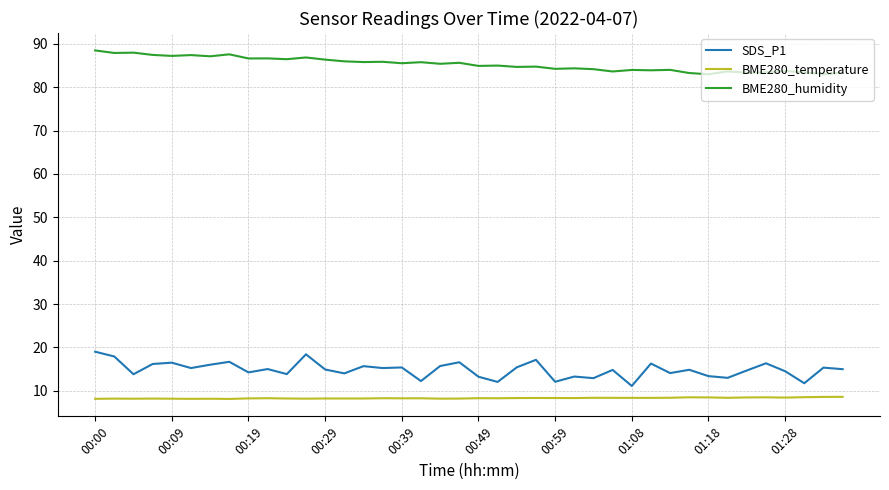

List the series in order of their peak value, lowest first.

BME280_temperature, SDS_P1, BME280_humidity